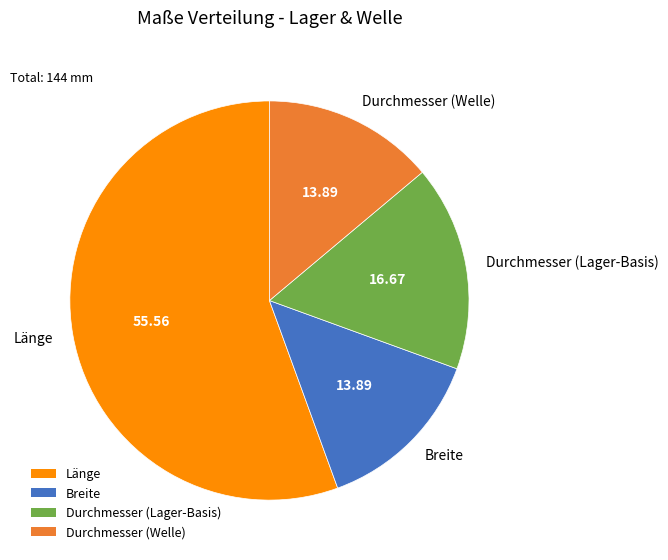

Which slice is the largest?

Länge